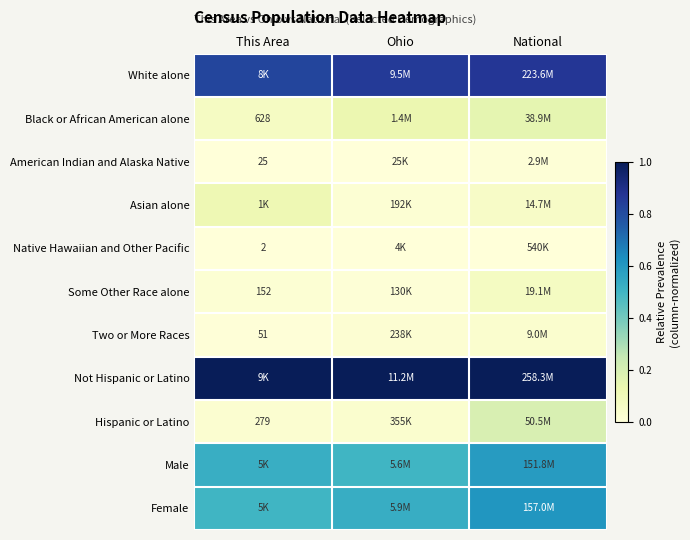

At which label does Two or More Races reach its minimum?

This Area